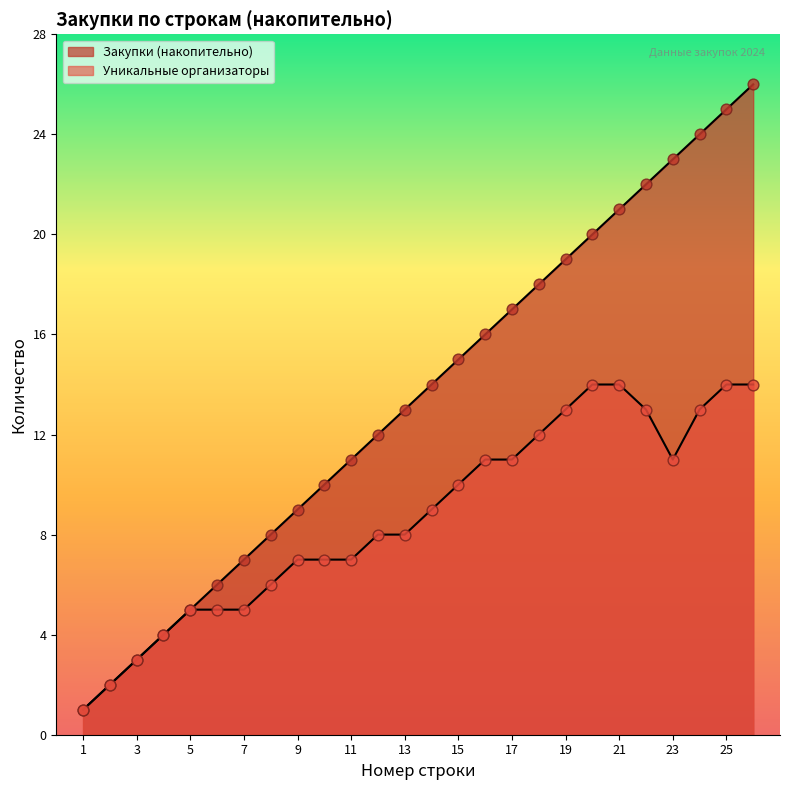

What is the total value across all series at 25?

39